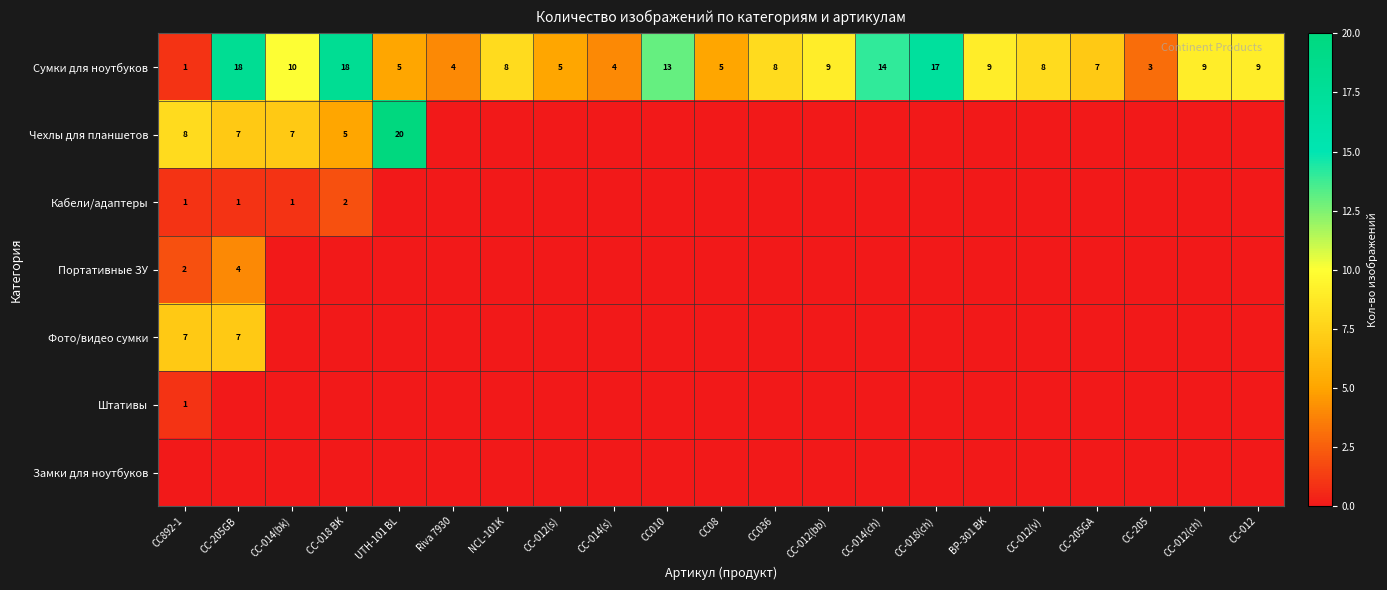

How many distinct data groups are displayed?

7